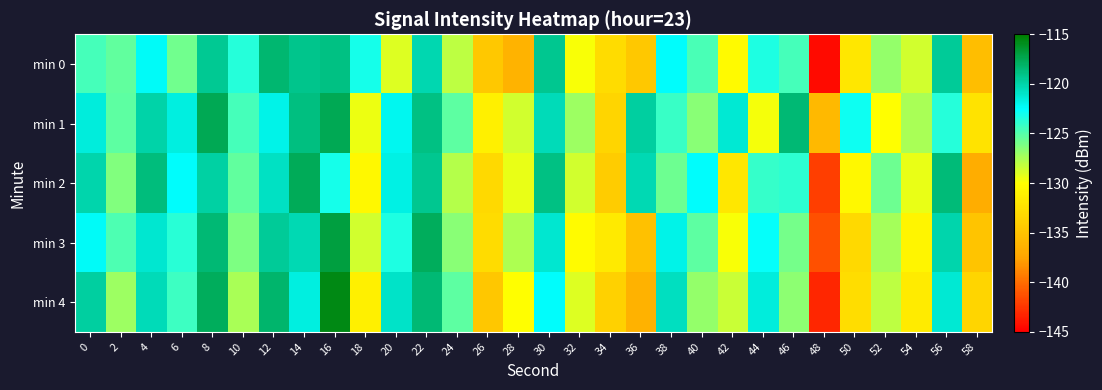

Count the number of categories in the chart.

30